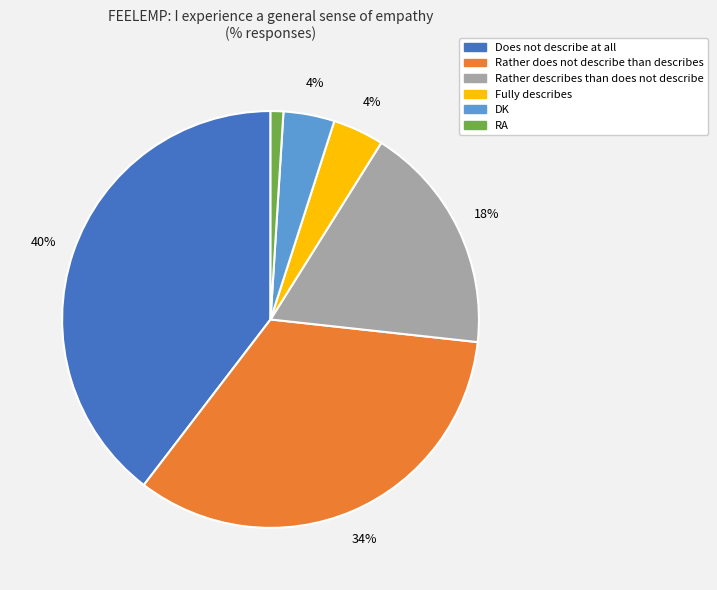

To the nearest percent, what portion does Rather describes than does not describe represent?

18%